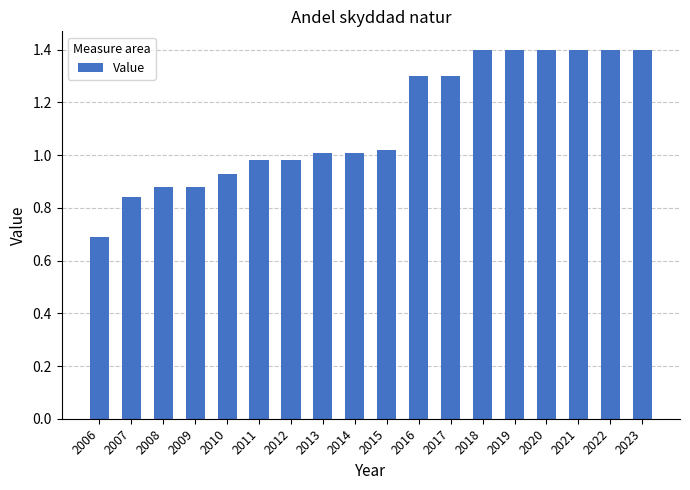

Where does the data first go above 1?

2013